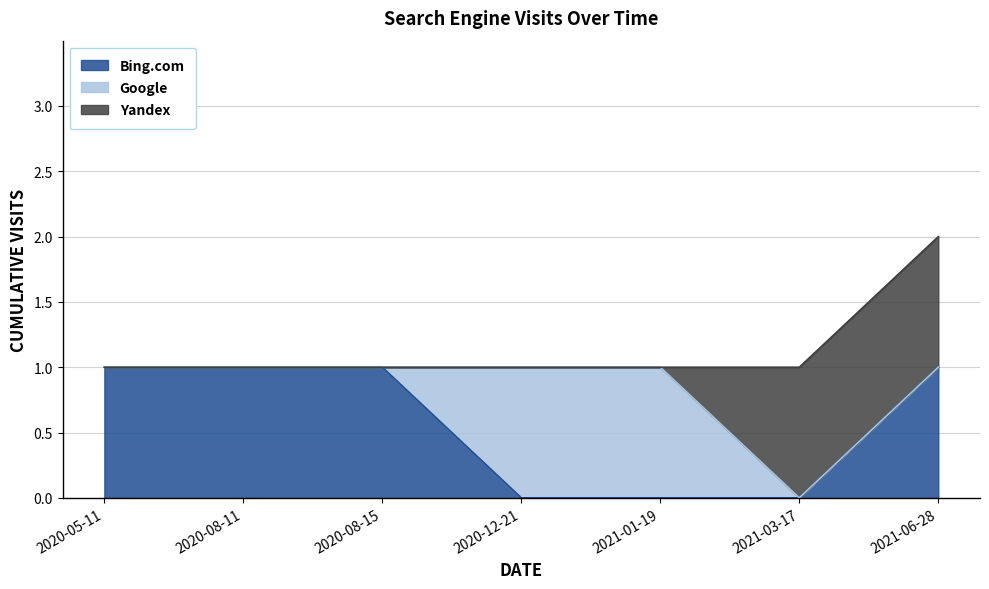

What position from the right is 2020-12-21?

4